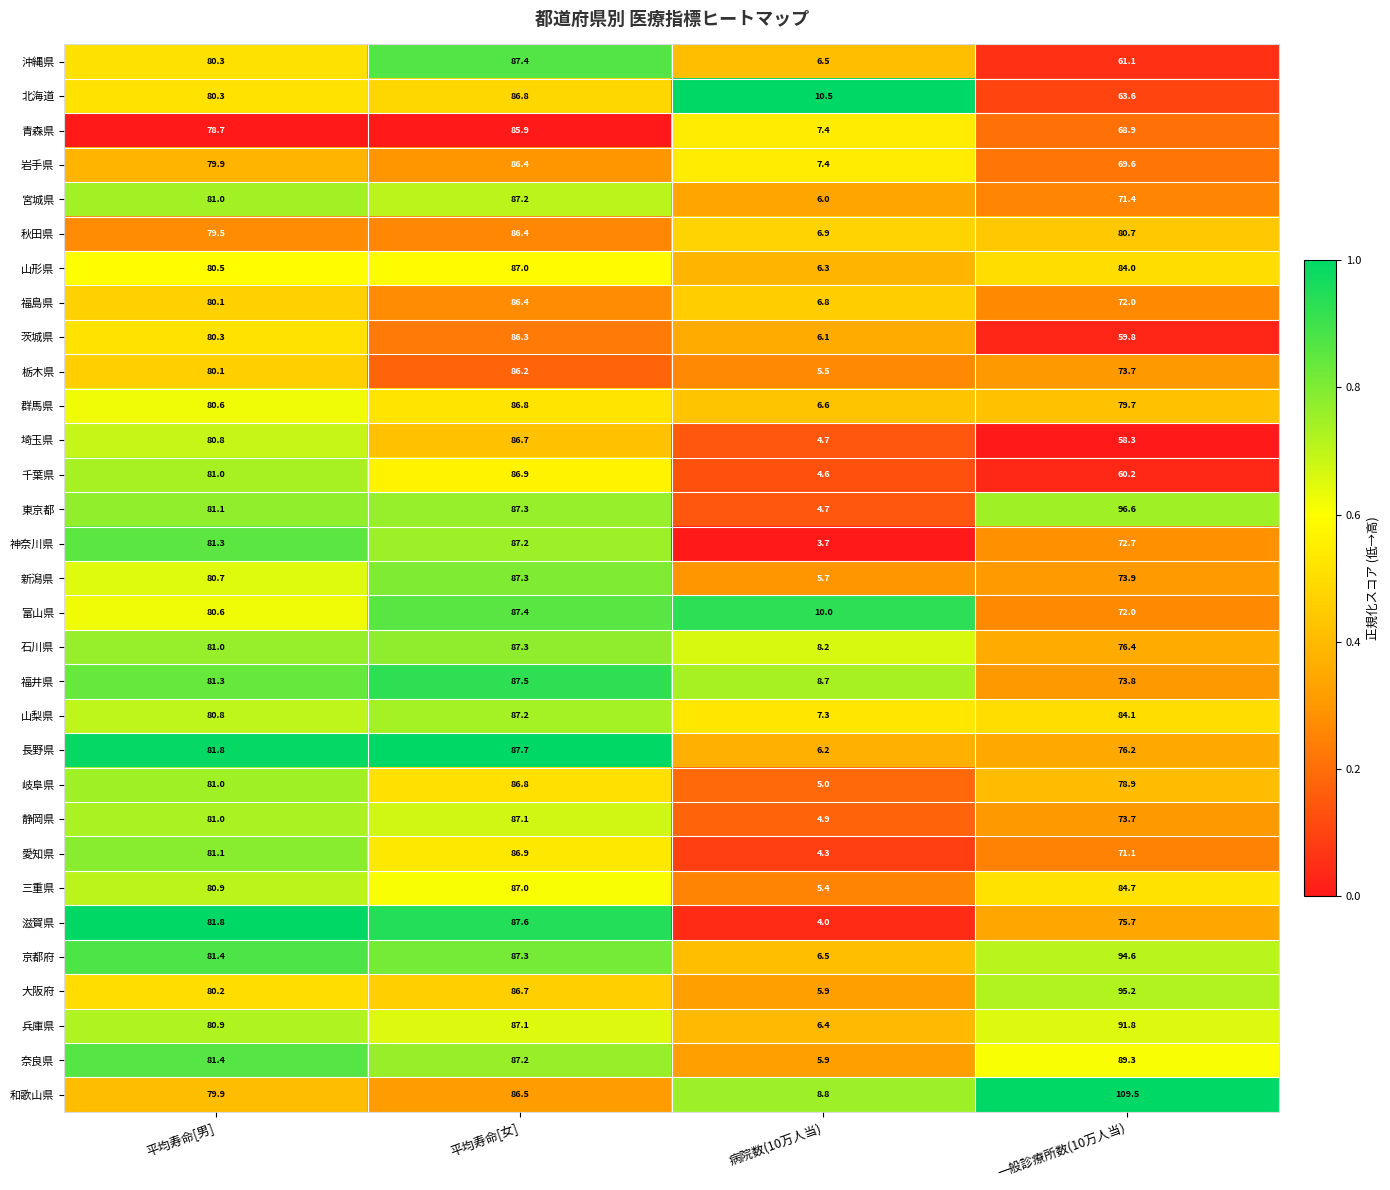

What is the sum of the 岐阜県 values at 一般診療所数(10万人当) and 平均寿命[女]?

165.7